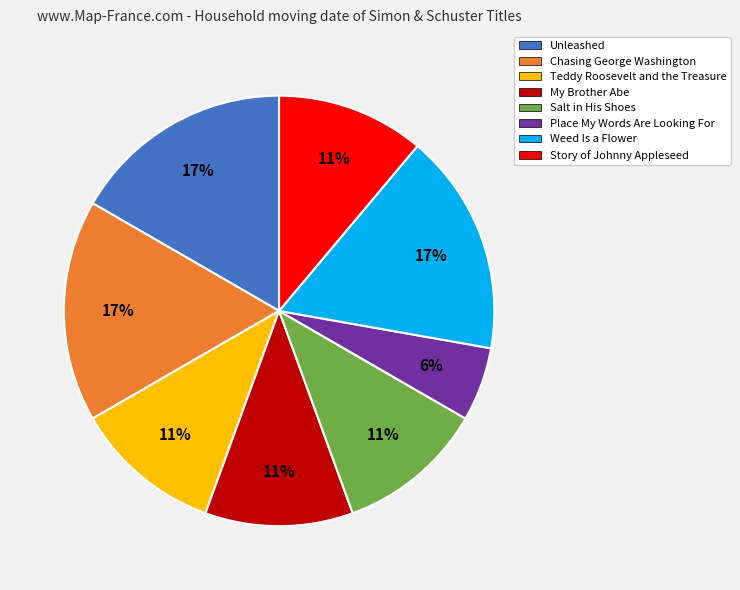

To the nearest percent, what is the difference between the largest and smallest slice percentages?

11%